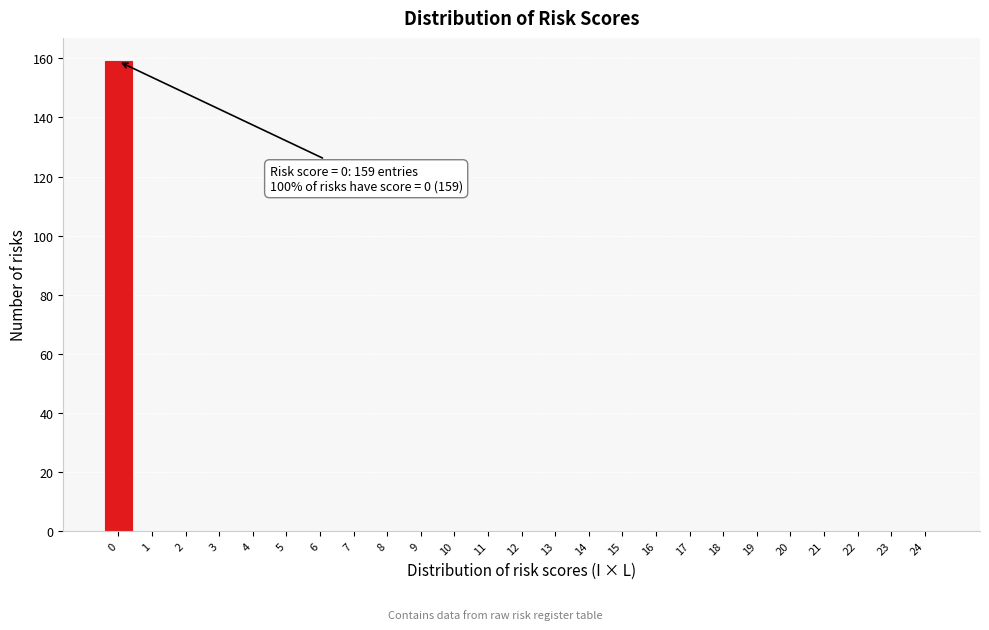

Reading left to right, transcribe all the data shown in this chart.

0=159	1=0	2=0	3=0	4=0	5=0	6=0	7=0	8=0	9=0	10=0	11=0	12=0	13=0	14=0	15=0	16=0	17=0	18=0	19=0	20=0	21=0	22=0	23=0	24=0